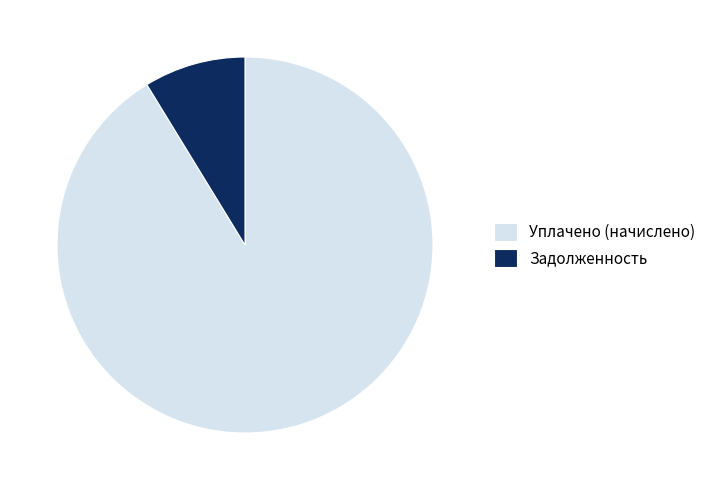

How many slices are in this pie chart?

2